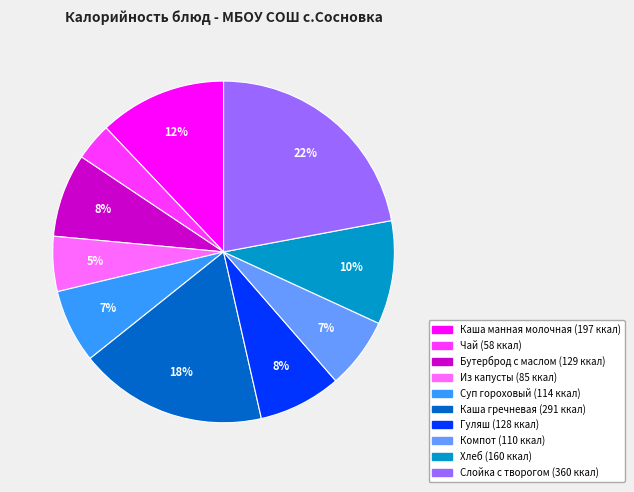

How many segments does this pie chart have?

10